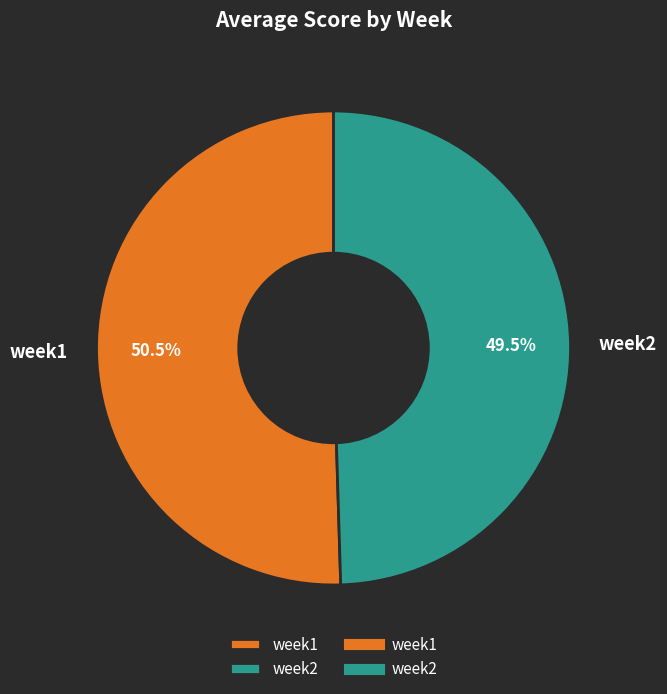

Which category has the smallest portion of the pie?

week2